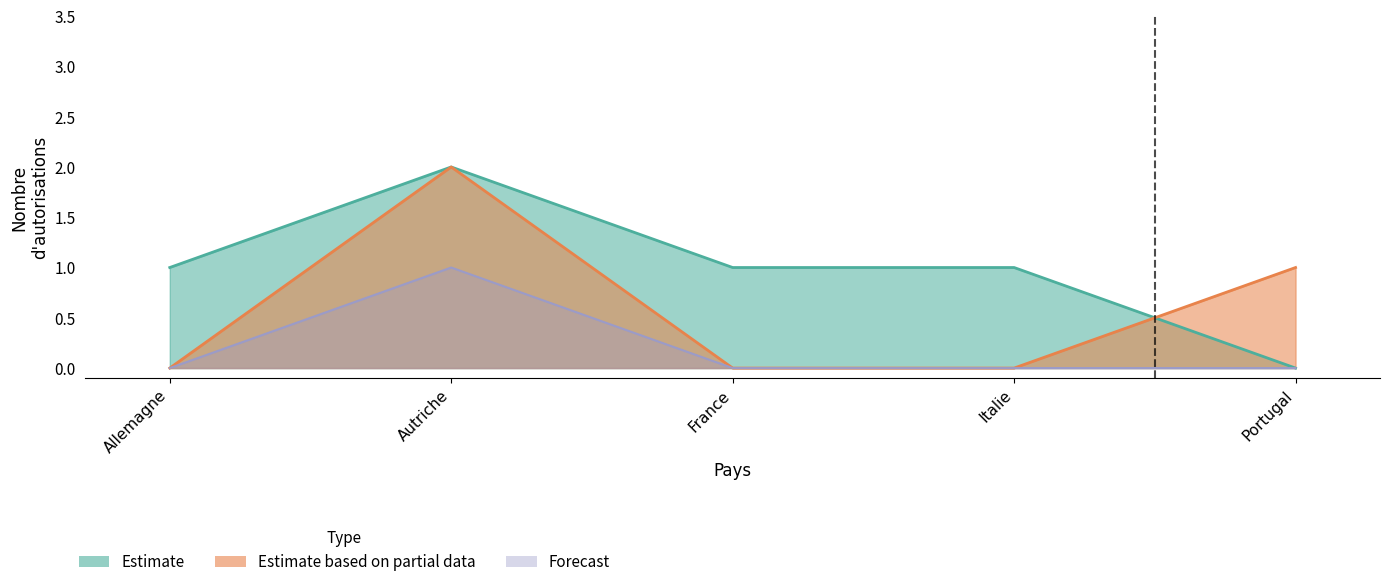

Between which two adjacent categories do Total - Hommes and Total - Femmes first intersect?

Italie and Portugal